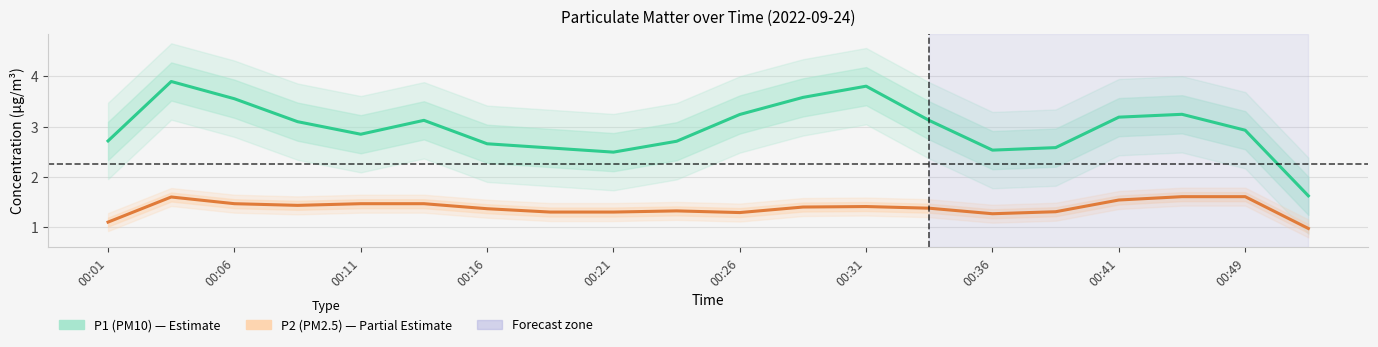

In P2 (PM2.5), how many points are higher than both neighbors (excluding endpoints)?

4